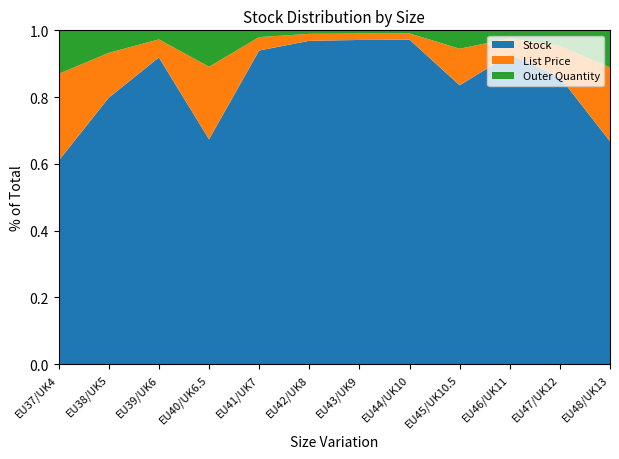

Reading left to right, list all the values displayed in this chart.

Stock: EU37/UK4=28.0	EU38/UK5=71.0	EU39/UK6=203.0	EU40/UK6.5=37.0	EU41/UK7=279.0	EU42/UK8=554.0	EU43/UK9=605.0	EU44/UK10=627.0	EU45/UK10.5=91.0	EU46/UK11=229.0	EU47/UK12=110.0	EU48/UK13=36.0
List Price: EU37/UK4=11.9	EU38/UK5=11.9	EU39/UK6=11.9	EU40/UK6.5=11.9	EU41/UK7=11.9	EU42/UK8=11.9	EU43/UK9=11.9	EU44/UK10=11.9	EU45/UK10.5=11.9	EU46/UK11=11.9	EU47/UK12=11.9	EU48/UK13=11.9
Outer Quantity: EU37/UK4=6.0	EU38/UK5=6.0	EU39/UK6=6.0	EU40/UK6.5=6.0	EU41/UK7=6.0	EU42/UK8=6.0	EU43/UK9=6.0	EU44/UK10=6.0	EU45/UK10.5=6.0	EU46/UK11=6.0	EU47/UK12=6.0	EU48/UK13=6.0